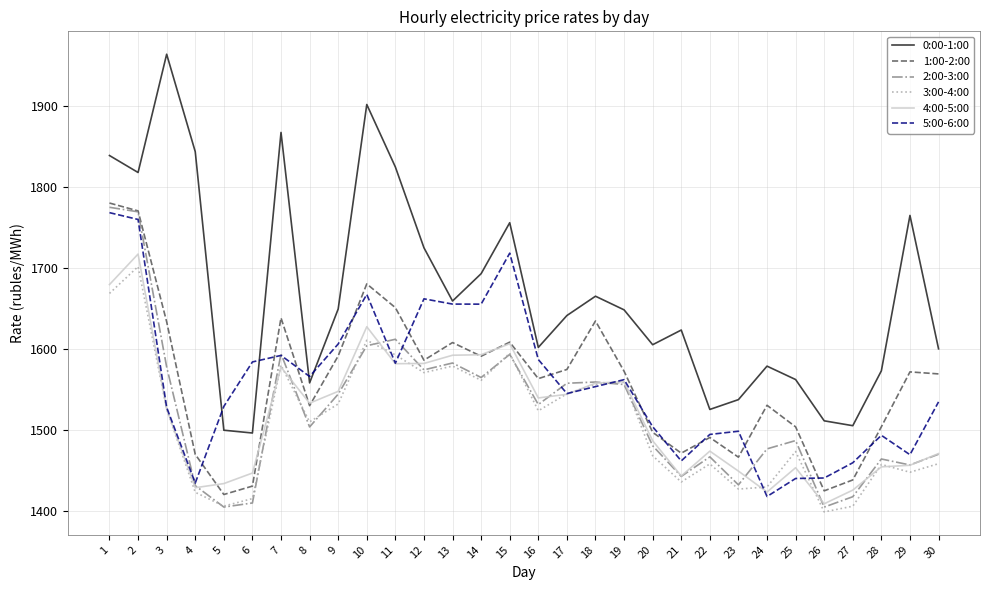

What is the spread (max minus min) of values at 7?

289.4